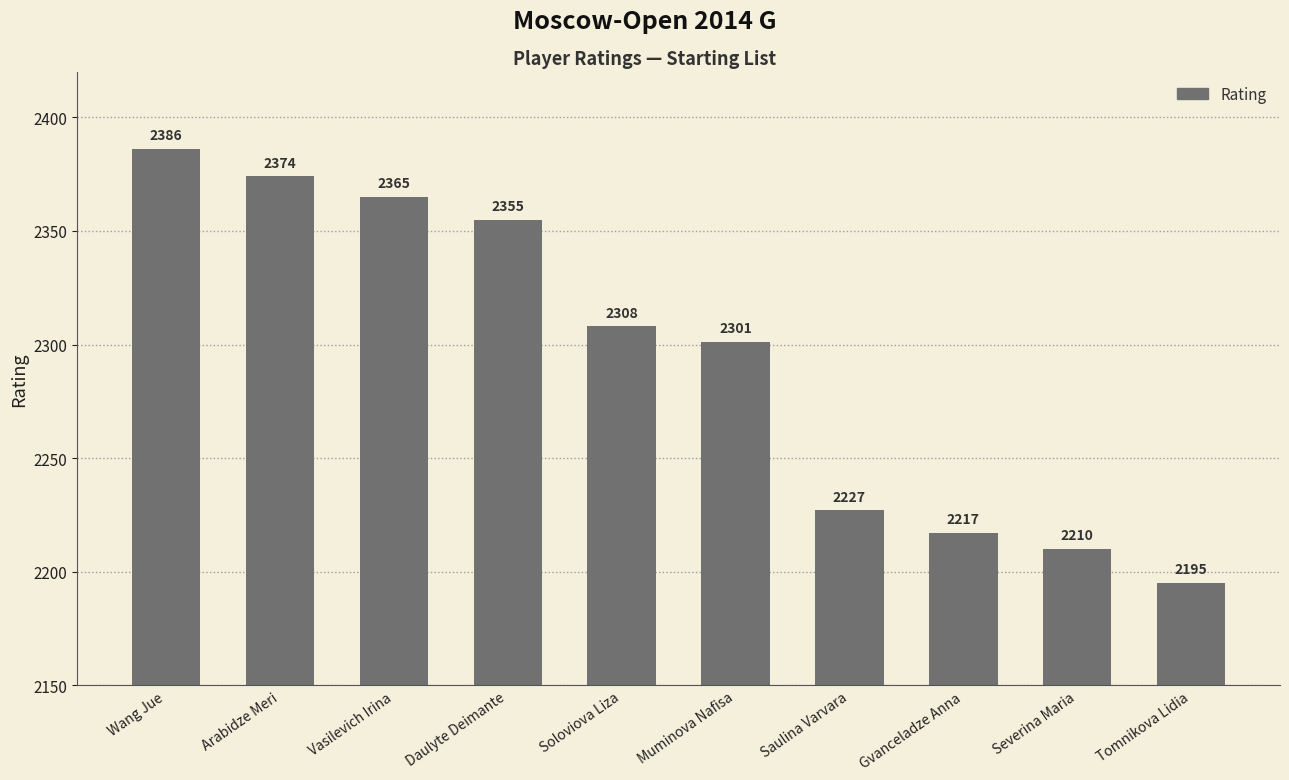

List the labels in order of value, largest first.

Wang Jue, Arabidze Meri, Vasilevich Irina, Daulyte Deimante, Soloviova Liza, Muminova Nafisa, Saulina Varvara, Gvanceladze Anna, Severina Maria, Tomnikova Lidia